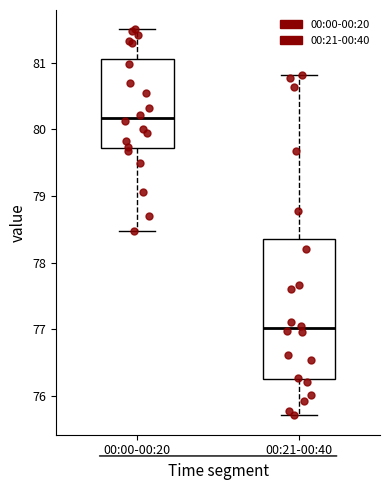

Reading left to right, read every box against the y-axis: the position of its median line, the range the box covers, and the ends of its whiskers. The values are not printed on the chart, so give them approximately, as read against the axis.

00:00-00:20: median 80.2, box 79.7 to 81.1, whiskers 78.5 to 81.5
00:21-00:40: median 77.0, box 76.3 to 78.4, whiskers 75.7 to 80.8